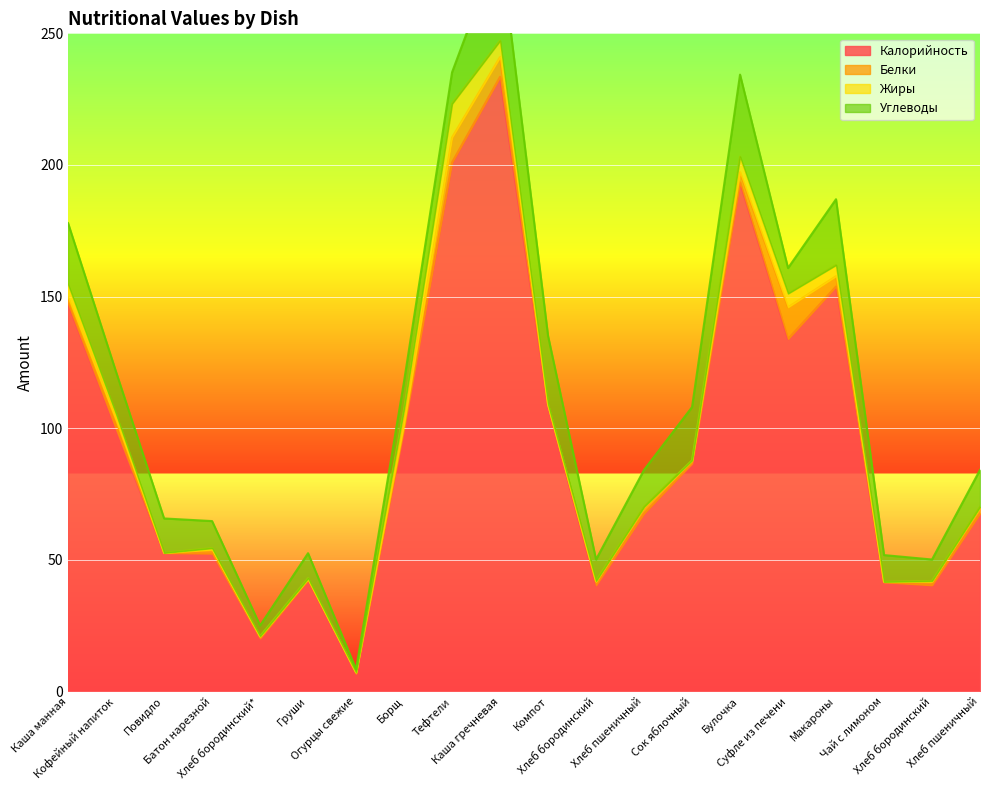

True or false: Калорийность and Жиры cross at least once.

False